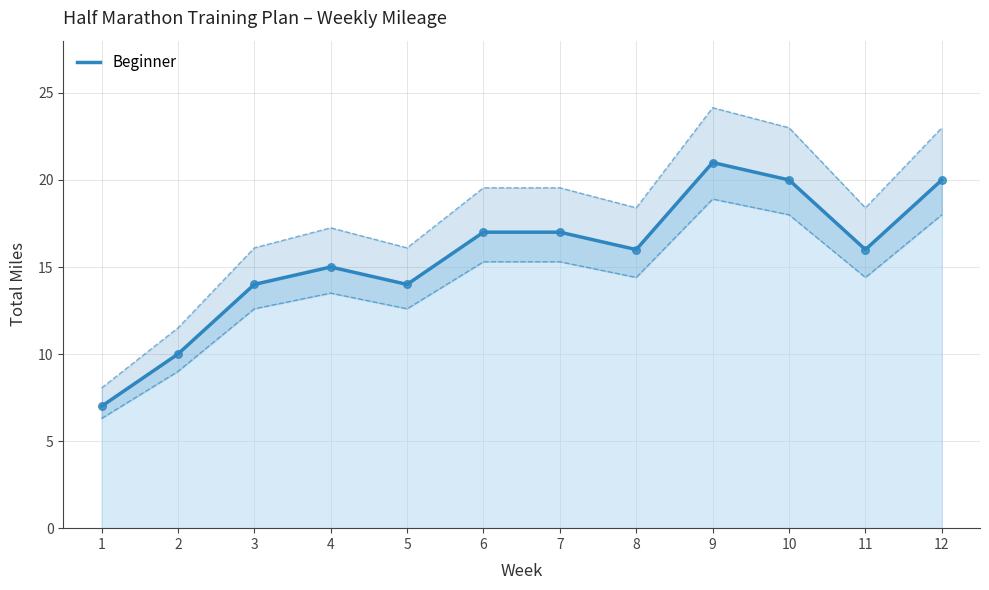

Approximately how many times larger is the value at 3 compared to 10?

0.7